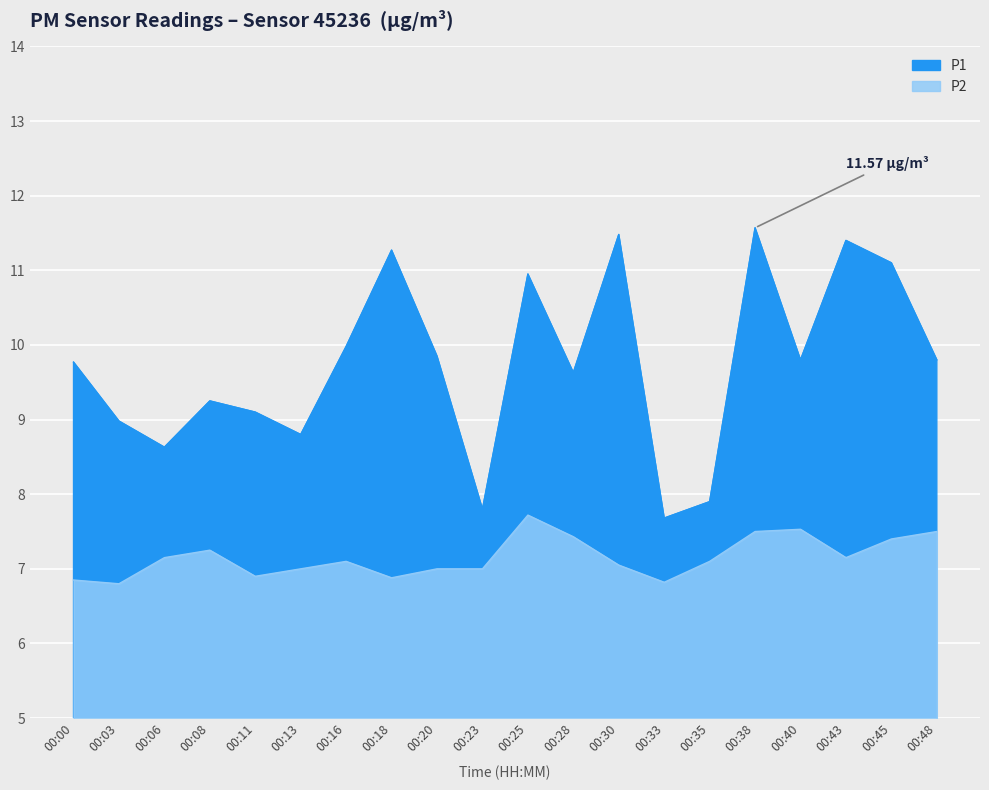

At which label does P2 reach its minimum?

00:03